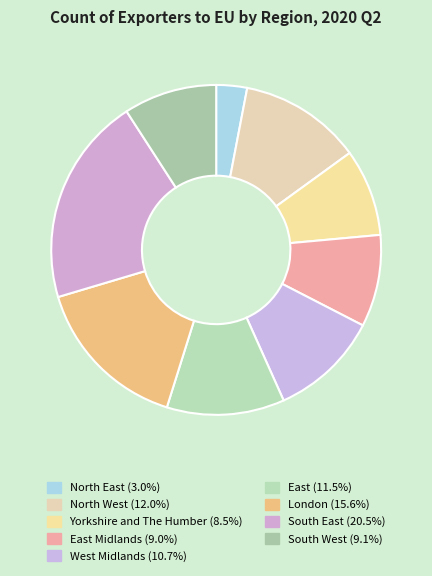

How many segments does this pie chart have?

9